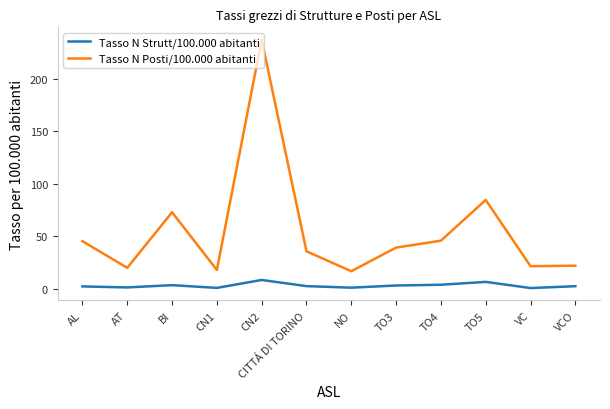

True or false: Tasso N Strutt/100.000 abitanti and Tasso N Posti/100.000 abitanti cross at least once.

False